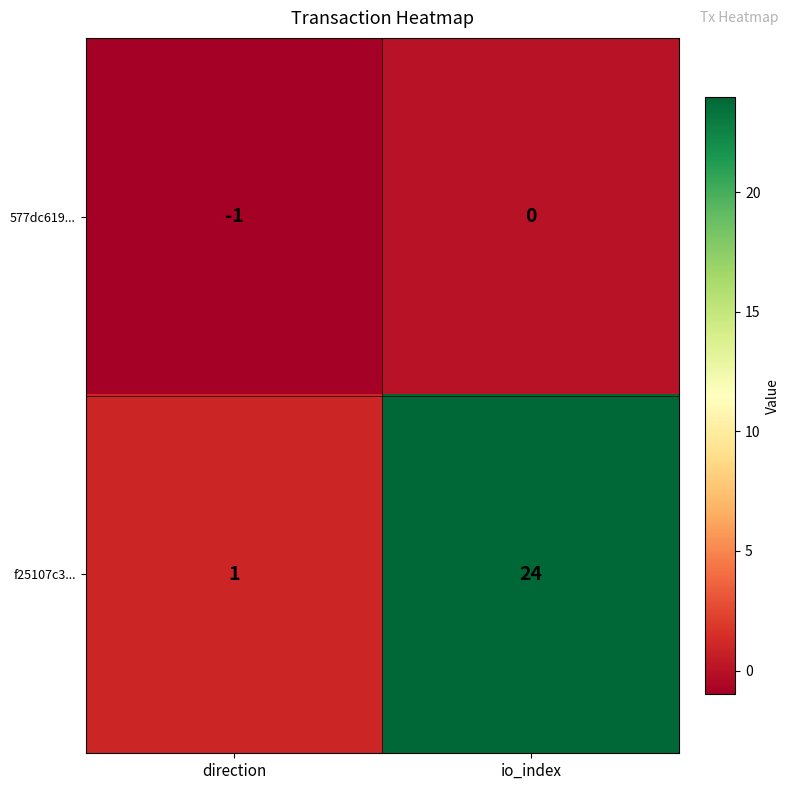

Which series changed the most between direction and io_index?

f25107c3...